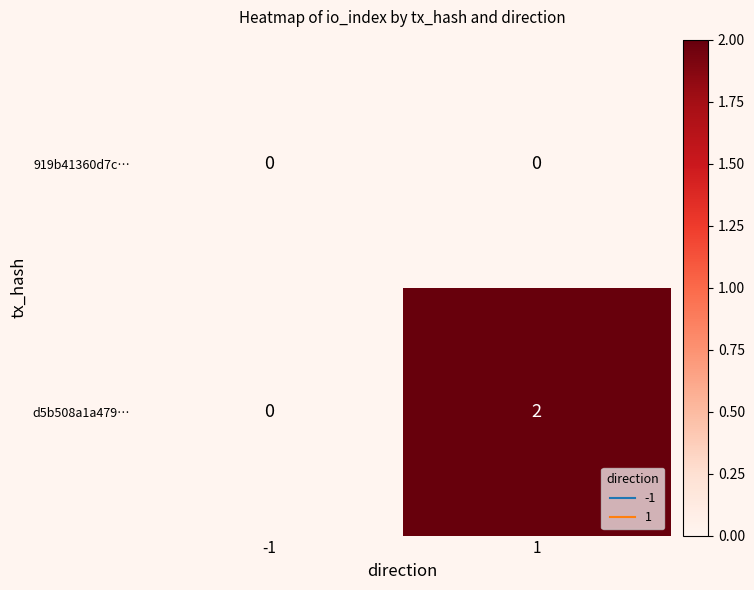

Which series has the largest total across all categories?

d5b508a1a479…